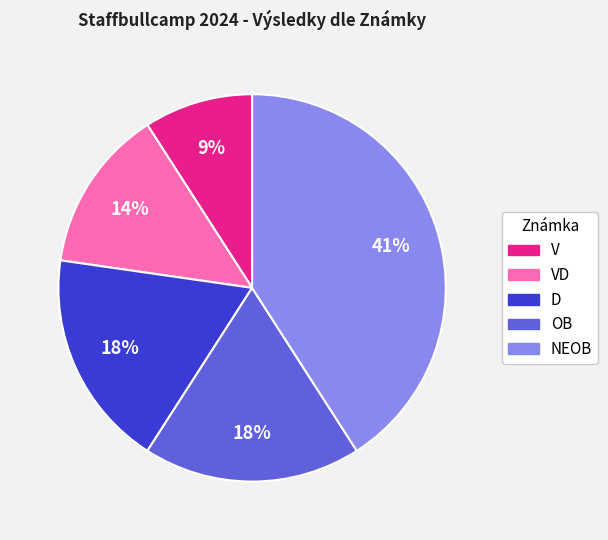

To the nearest percent, what is the difference between the largest and smallest slice percentages?

32%